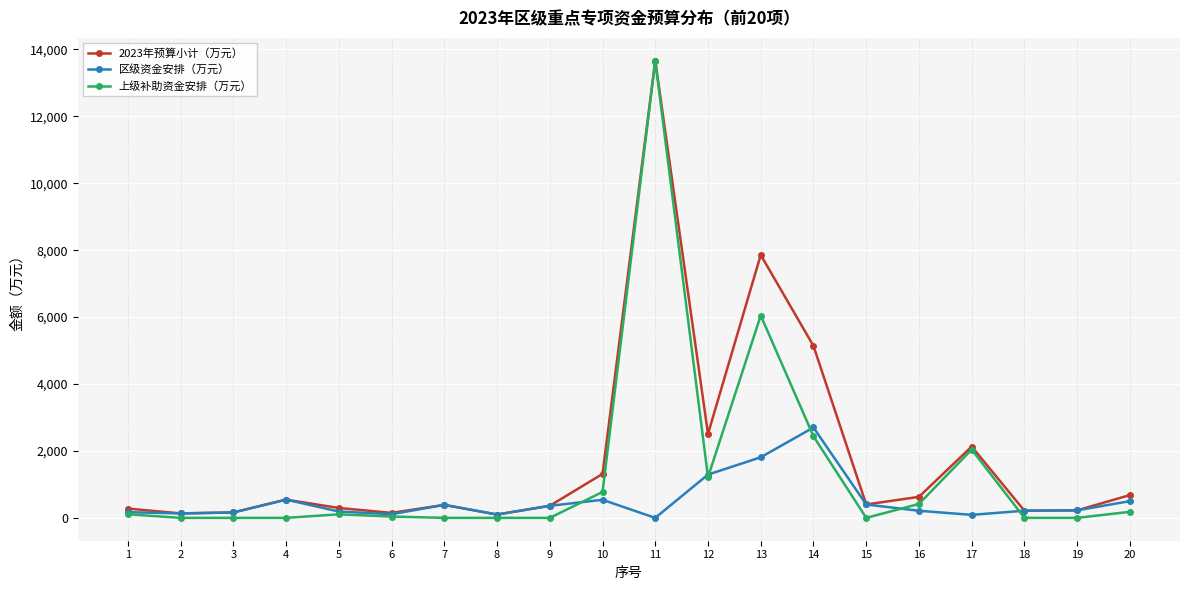

List the series in order of their overall mean, lowest first.

区级资金安排（万元）, 上级补助资金安排（万元）, 2023年预算小计（万元）